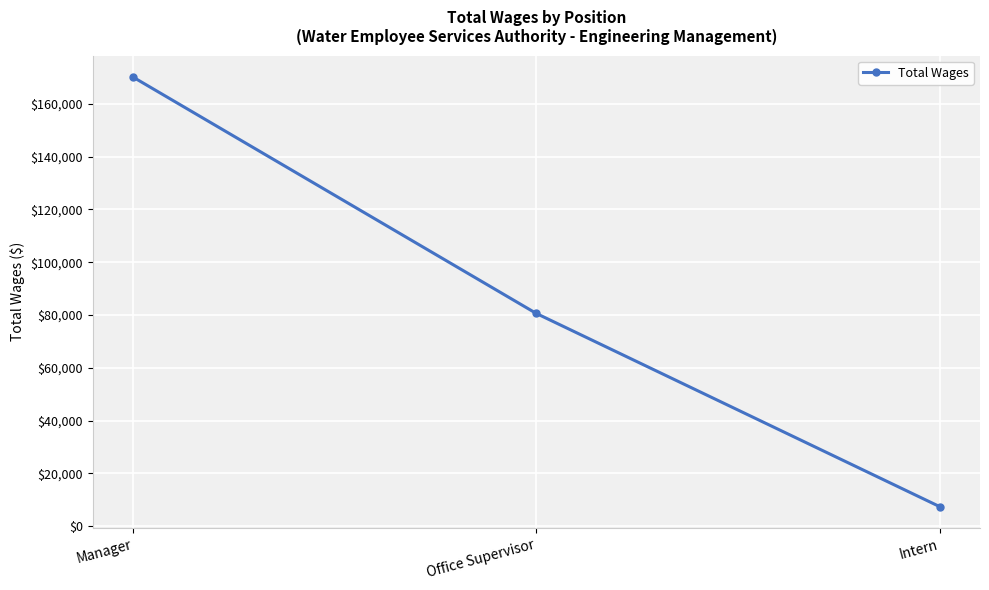

The value at Office Supervisor is 124962. True or false?

False